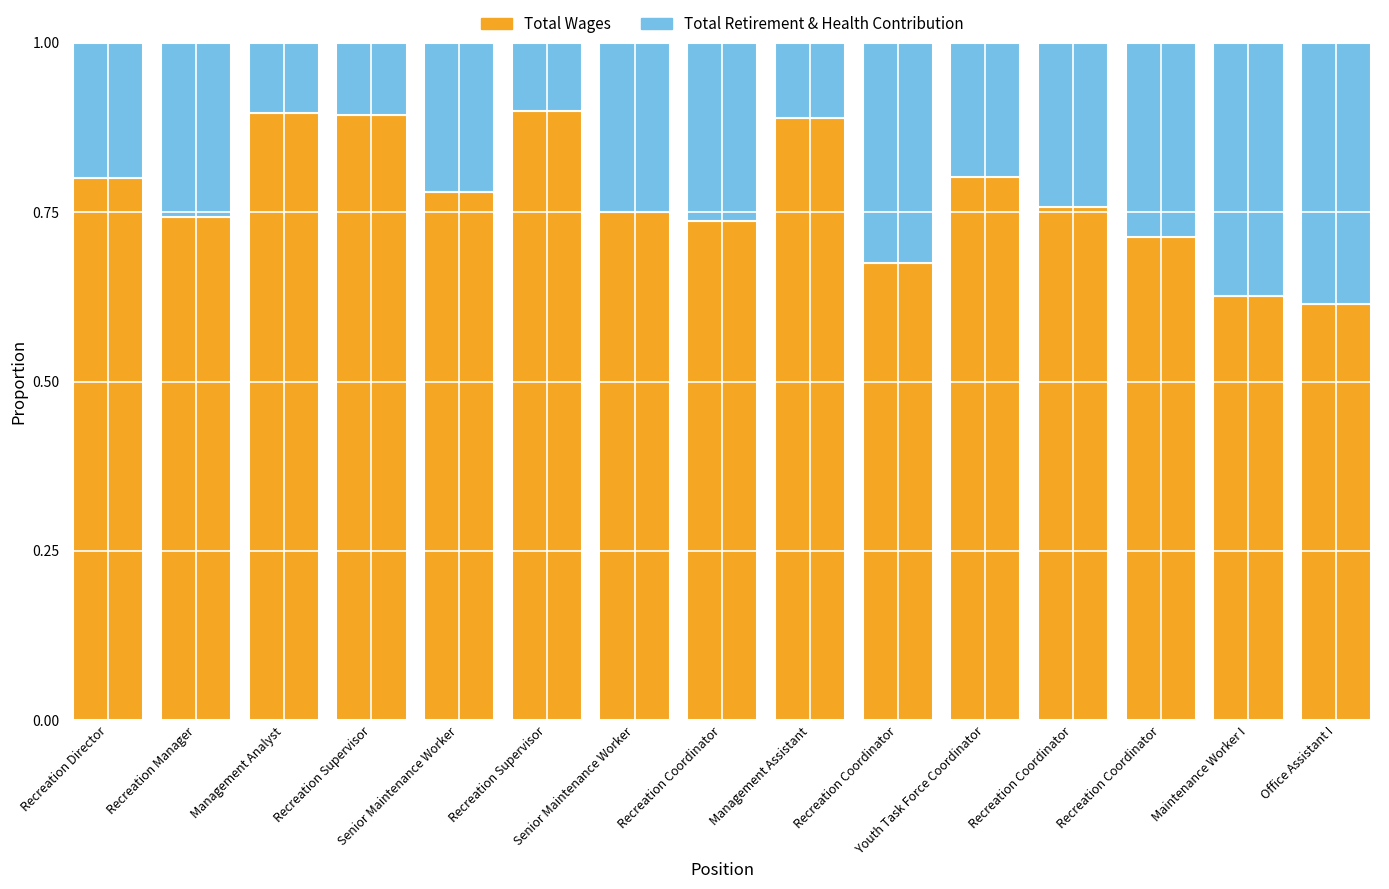

Which series has the largest range (max minus min)?

Total Retirement & Health Contribution